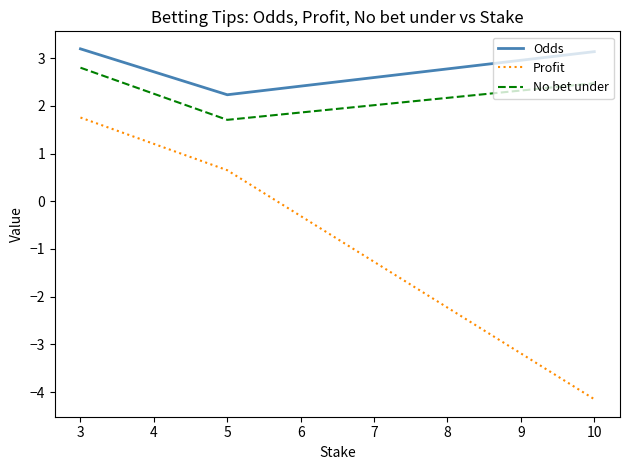

List the series in order of their peak value, lowest first.

Profit, No bet under, Odds